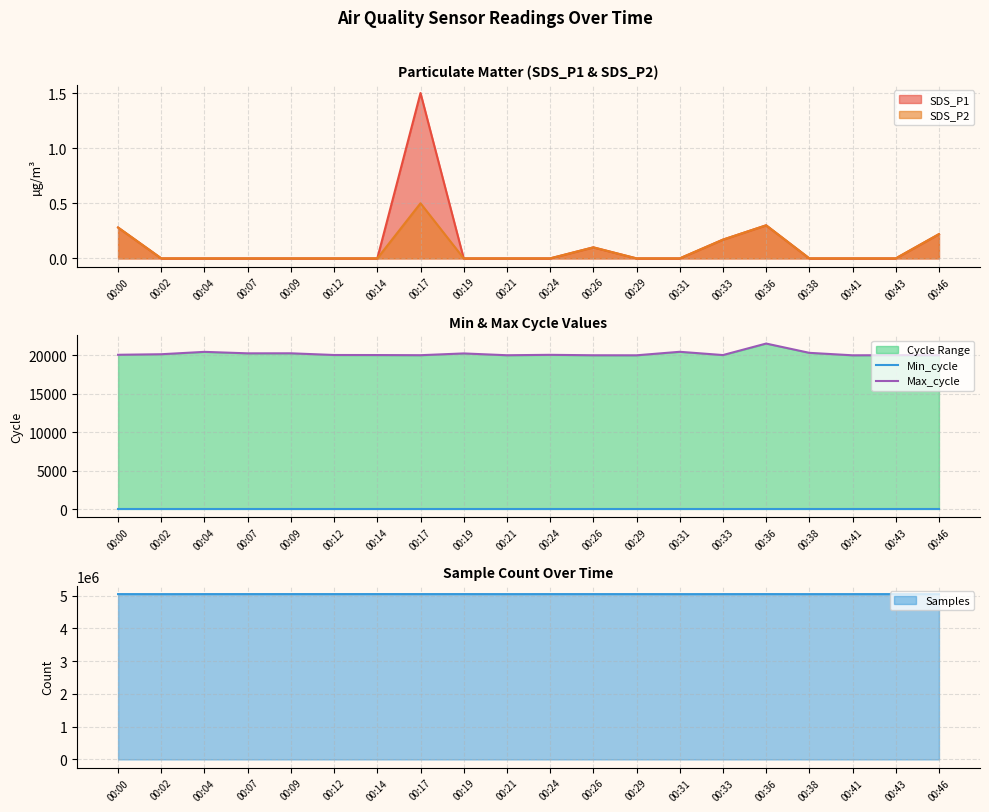

Is it true that SDS_P2 equals 0.0 at 00:09?

True